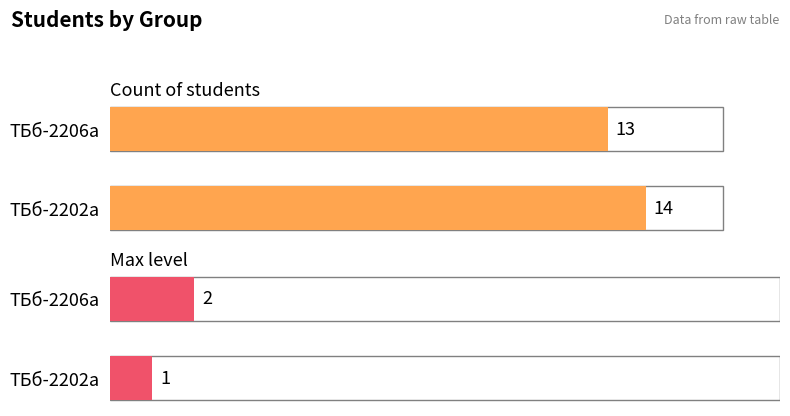

What is the difference between the maximum and minimum values in the Count of students series?

1